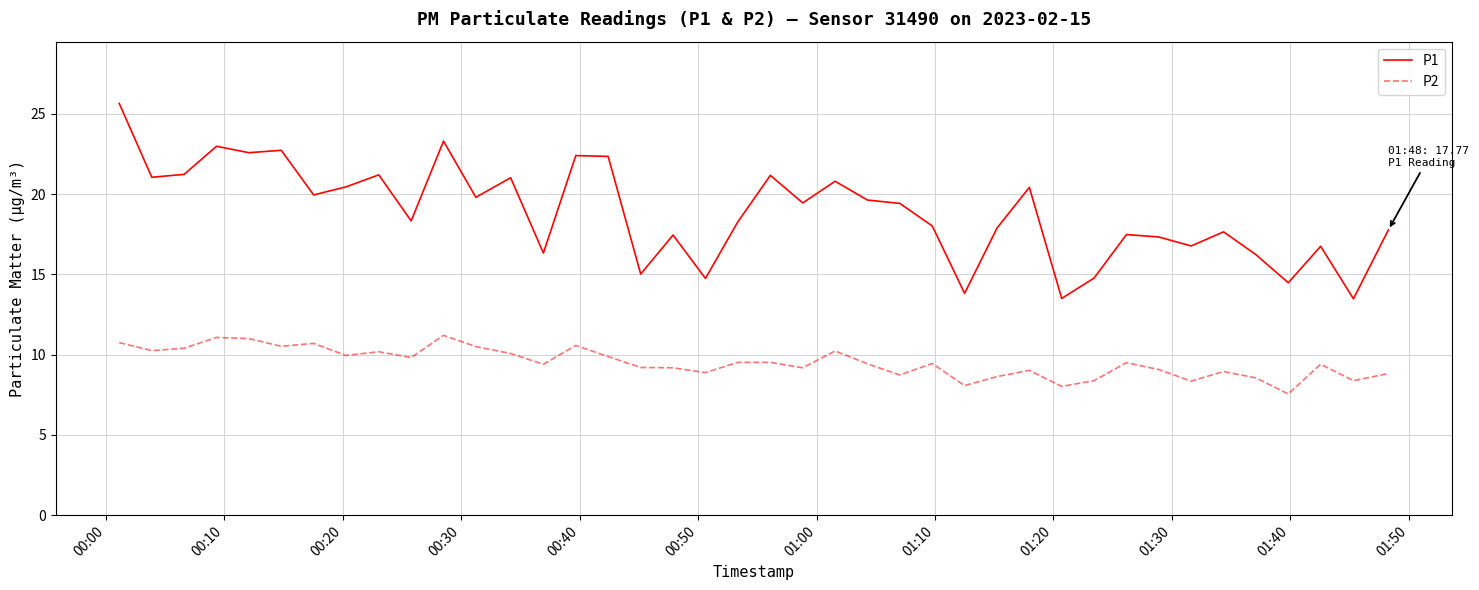

What is the highest value of the P2 series?

11.2